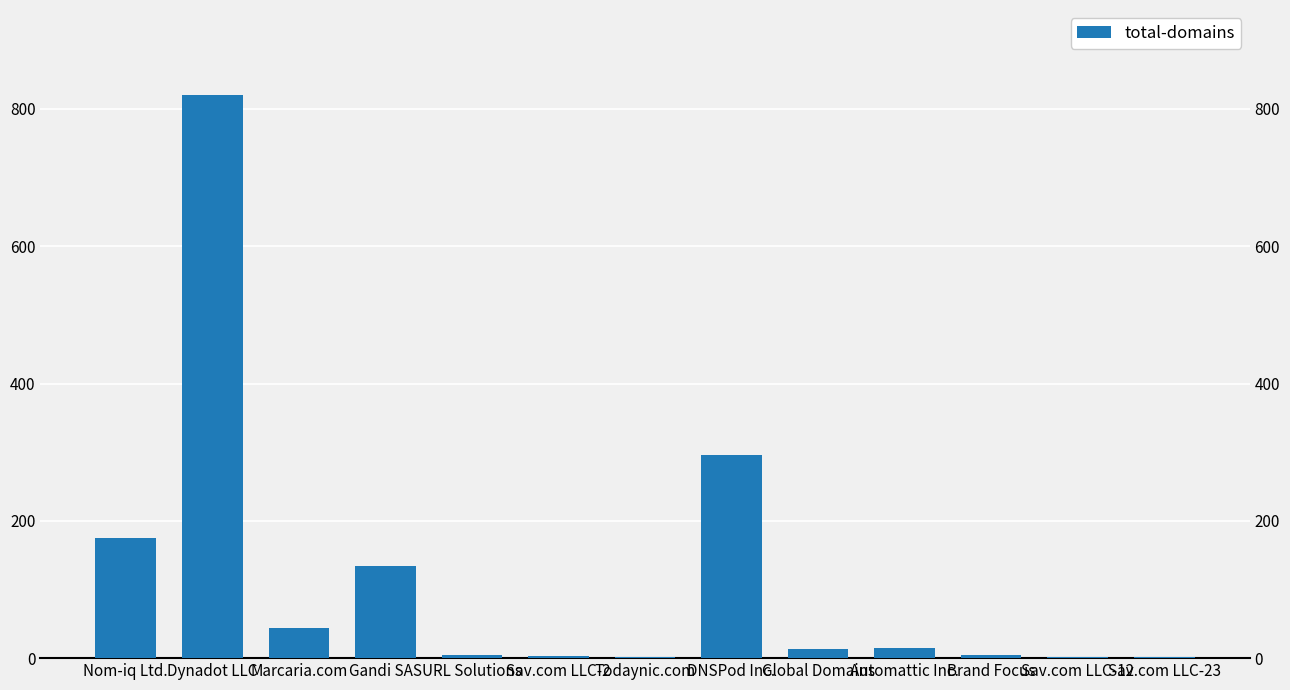

What is the smallest value displayed?

1